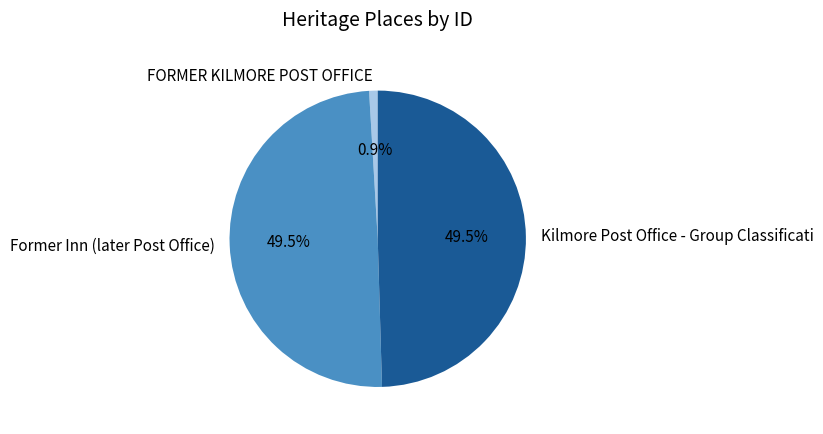

How many slices are in this pie chart?

3